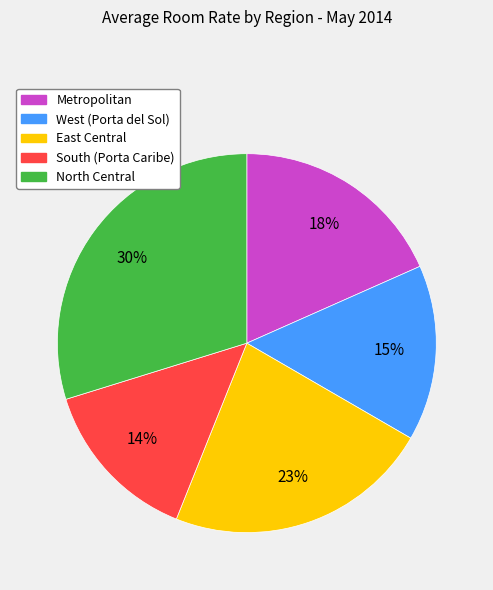

Which has a higher value, East Central or Metropolitan?

East Central